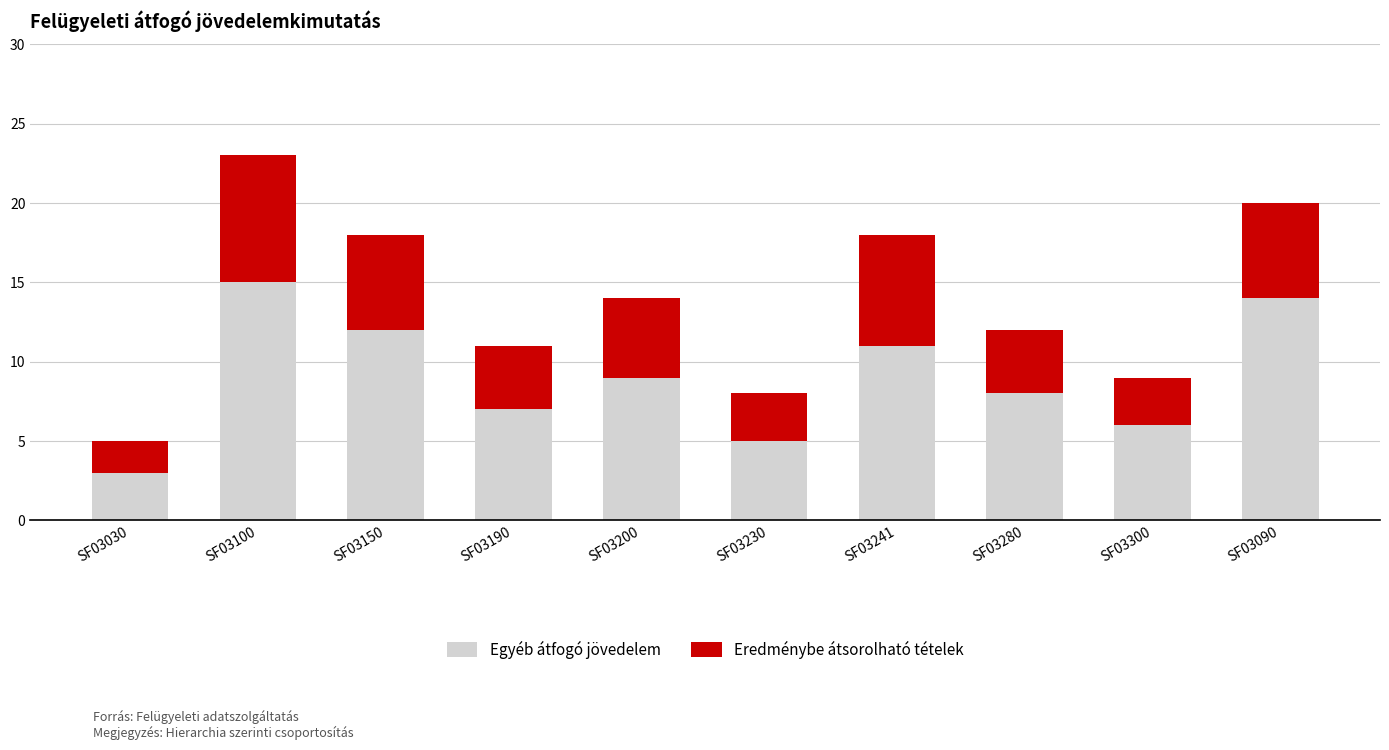

True or false: Egyéb átfogó jövedelem has a value of 14 at SF03090.

True